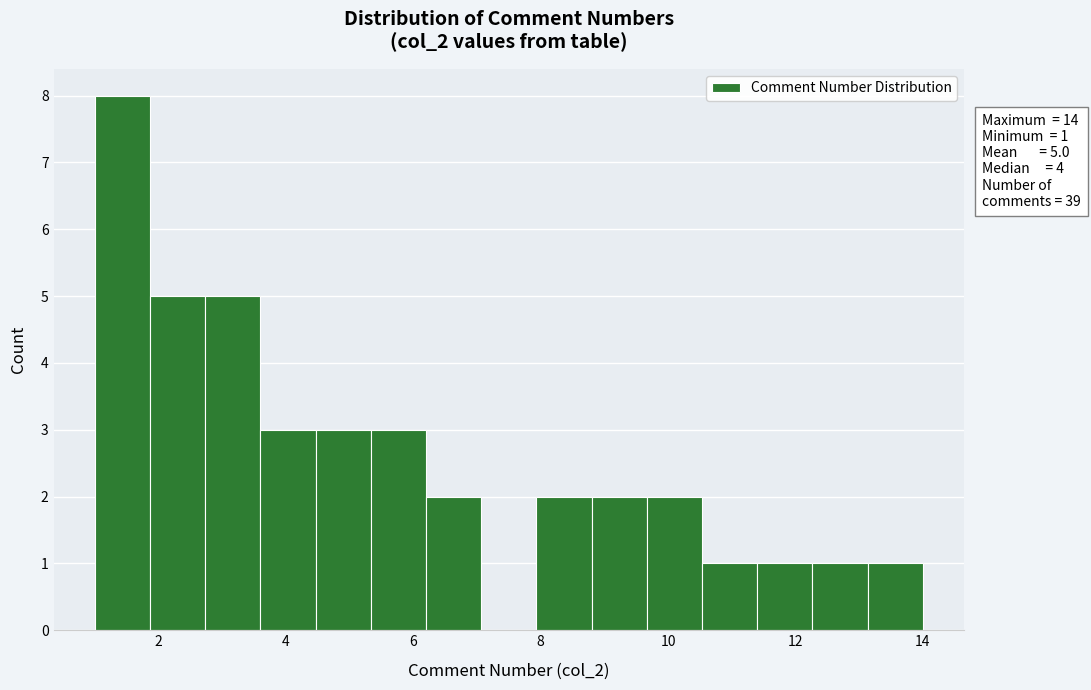

Over which range of the x-axis is the bar tallest?

1.0 to 1.8